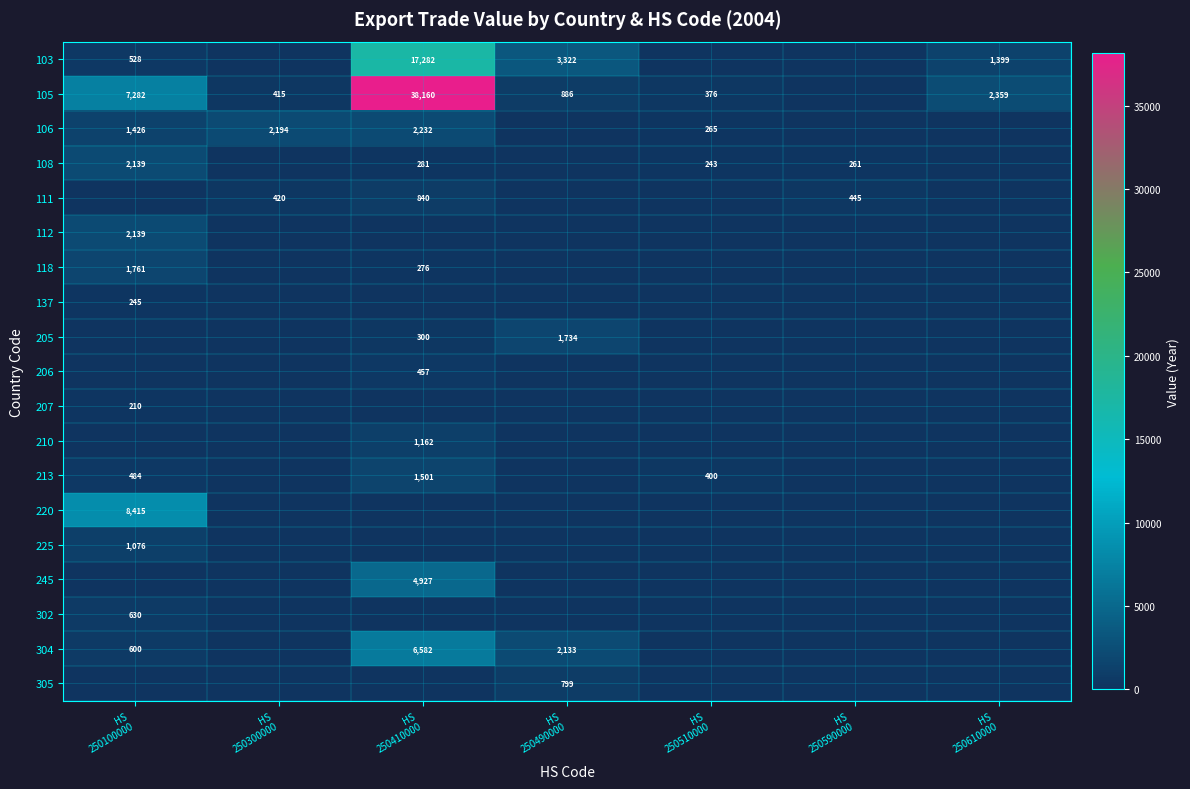

Which series has the largest total across all categories?

105